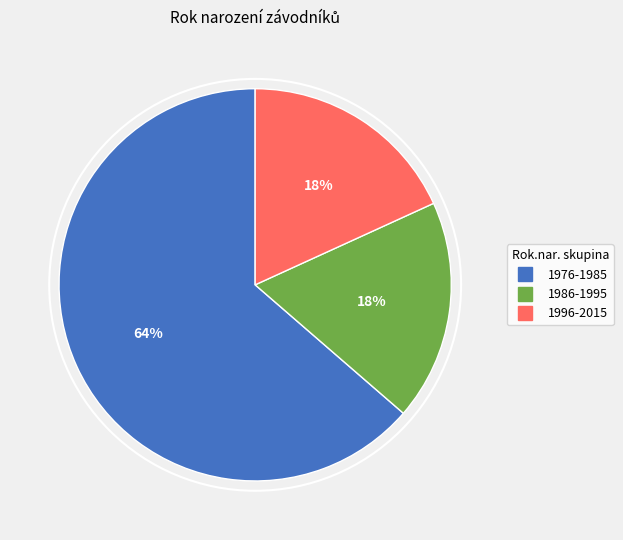

Is there a majority slice in this chart?

Yes